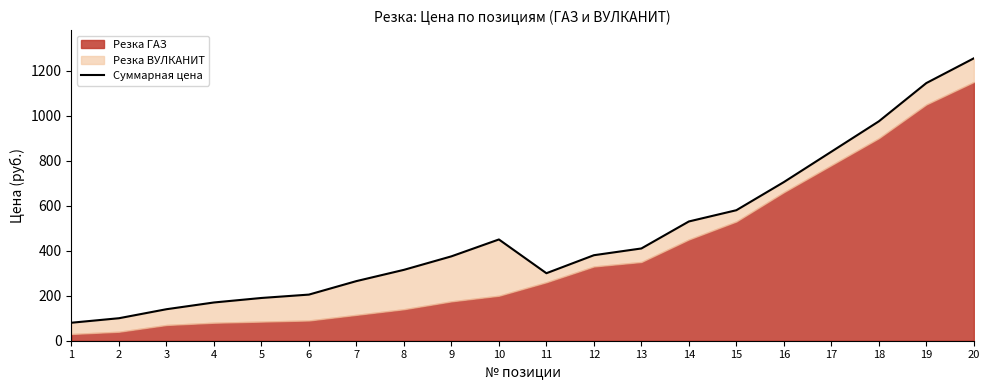

List the labels in order of value, smallest first.

1, 2, 3, 4, 5, 6, 7, 11, 8, 9, 12, 13, 10, 14, 15, 16, 17, 18, 19, 20